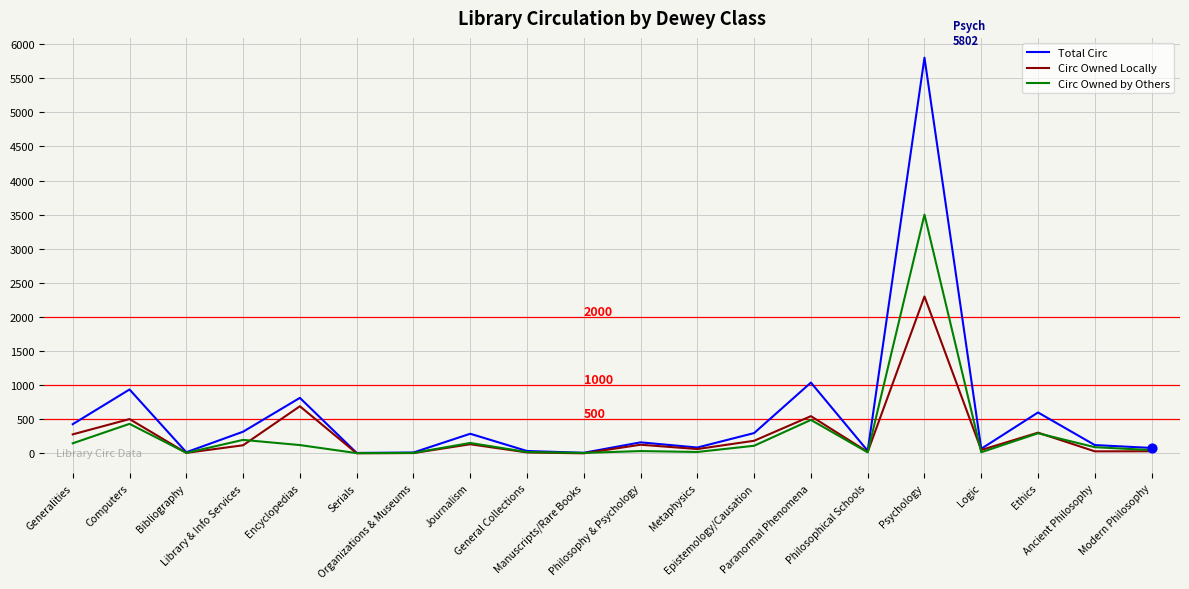

At which category is the sum across all series the highest?

Psychology